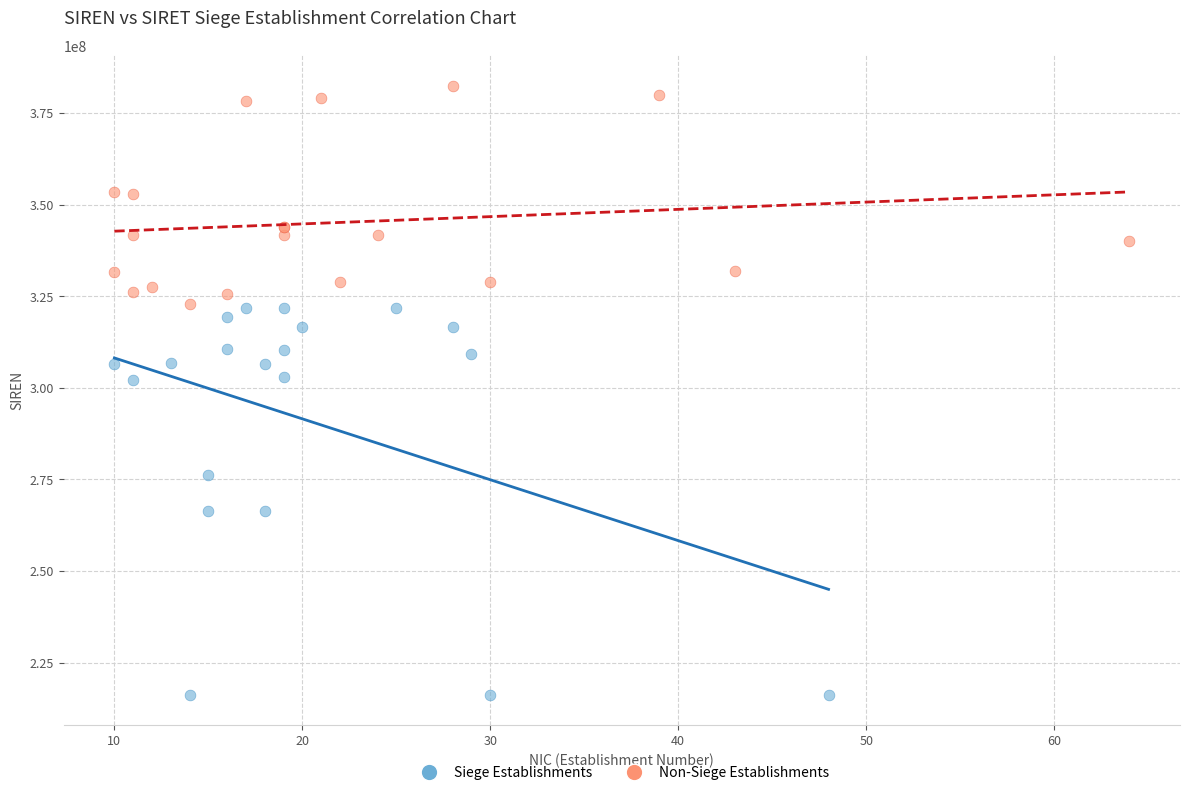

Which series reaches the maximum Y coordinate?

Non-Siege Establishments